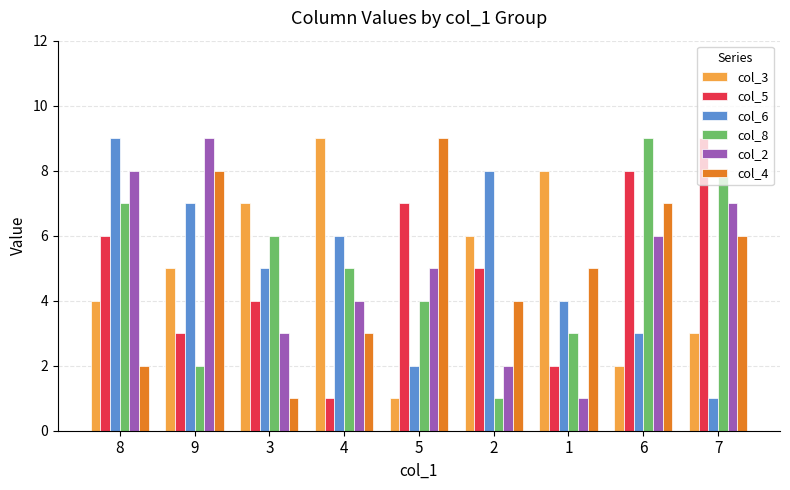

At which label does col_5 first exceed 5?

8